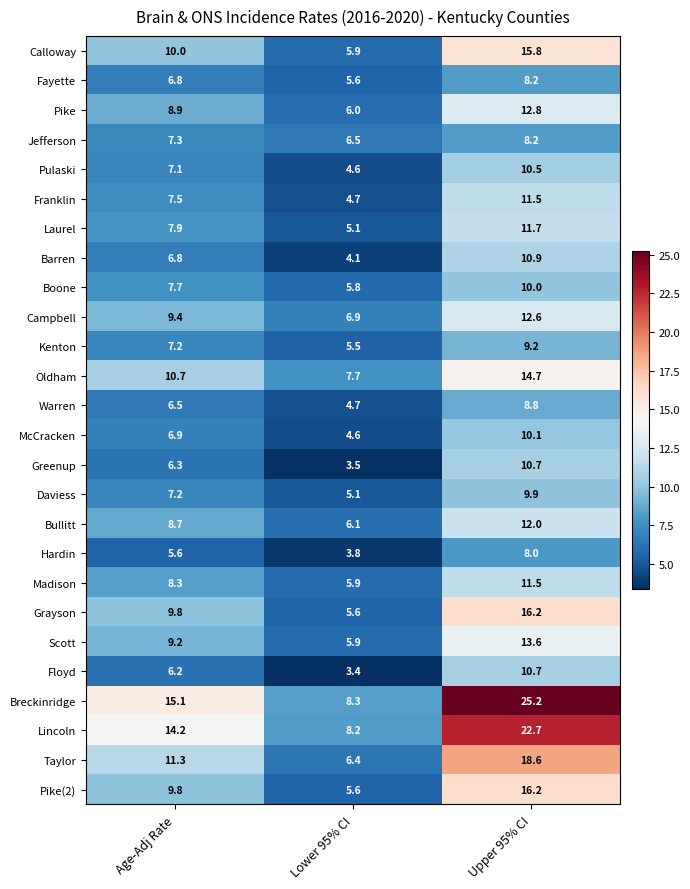

Which category has the highest value across all series?

Upper 95% CI